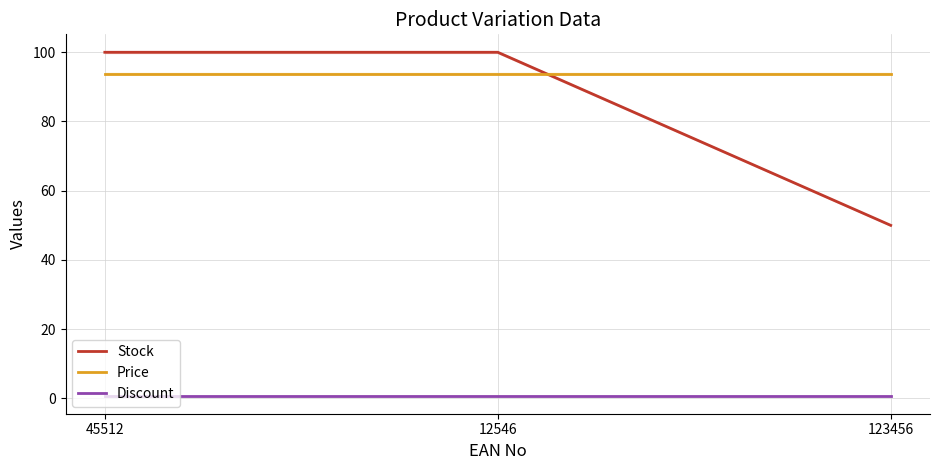

At 123456, list the series in order from smallest to largest.

Discount, Stock, Price